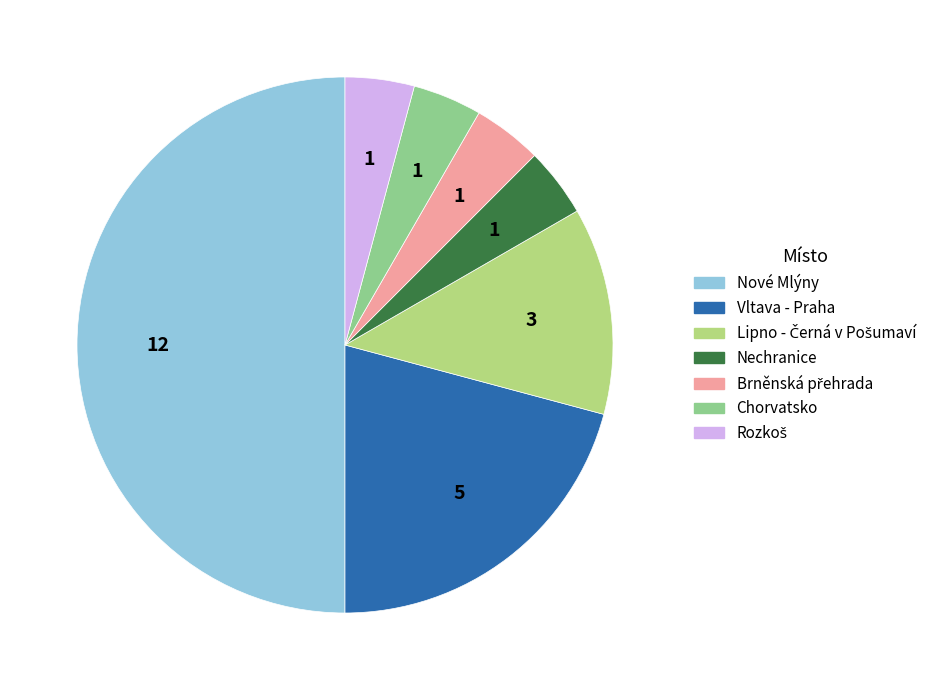

The Nechranice slice represents 4% of the pie. True or false?

True